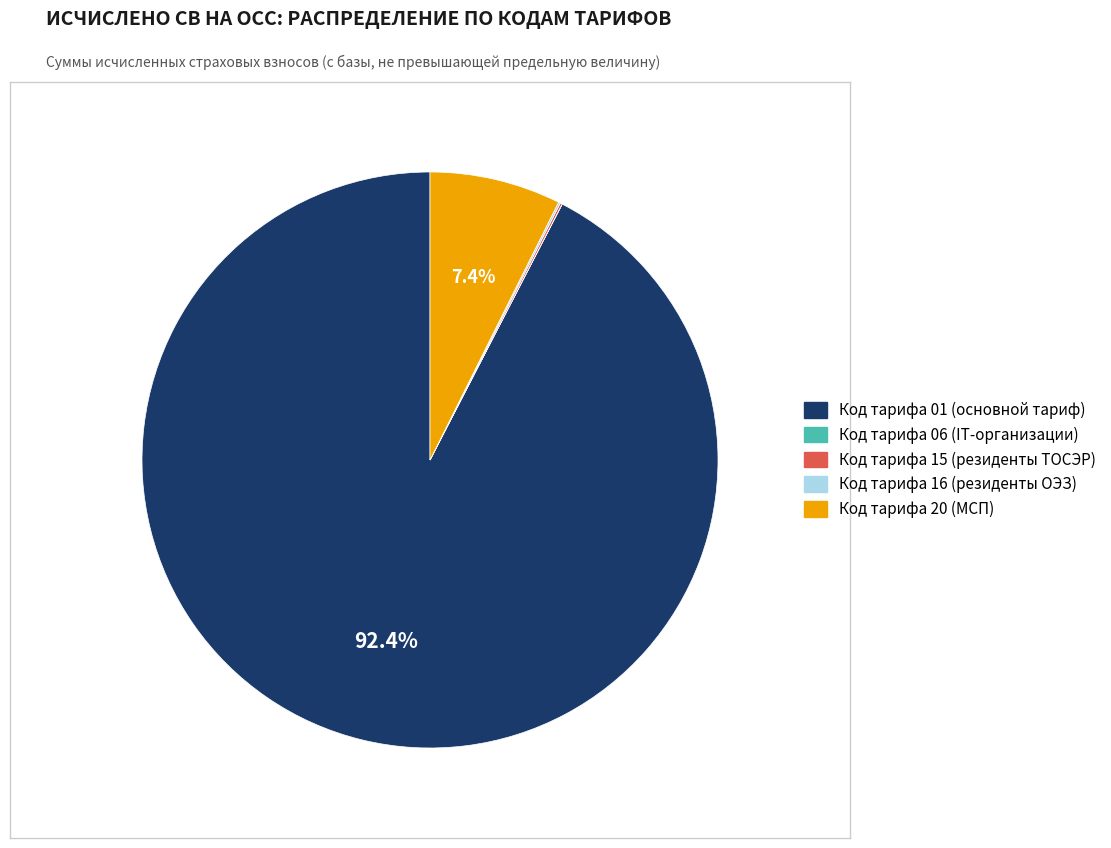

Is there any slice that represents more than half of the pie?

Yes